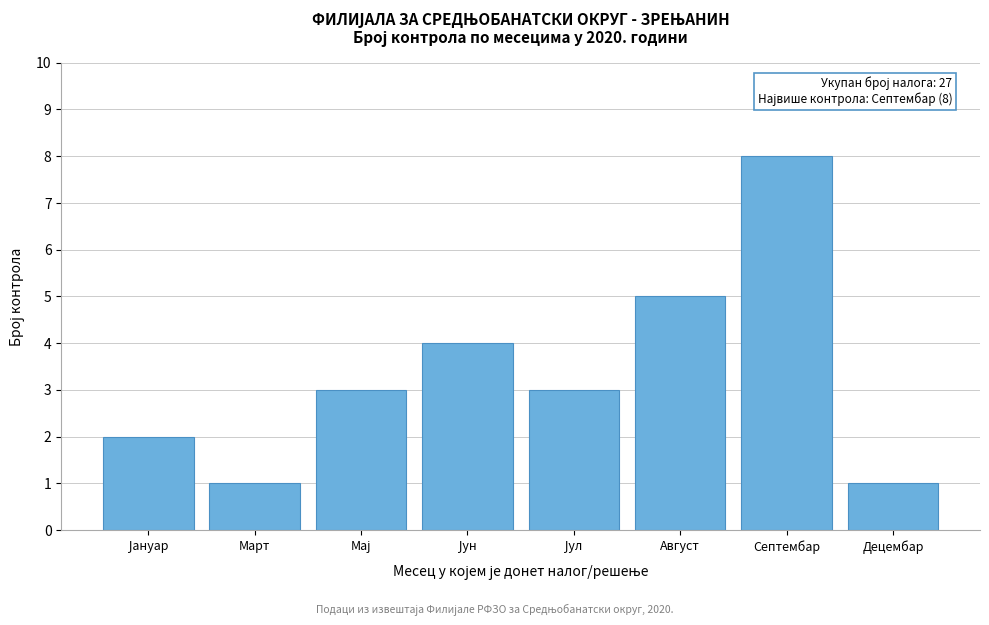

Reading left to right, transcribe all the data shown in this chart.

2	1	3	4	3	5	8	1